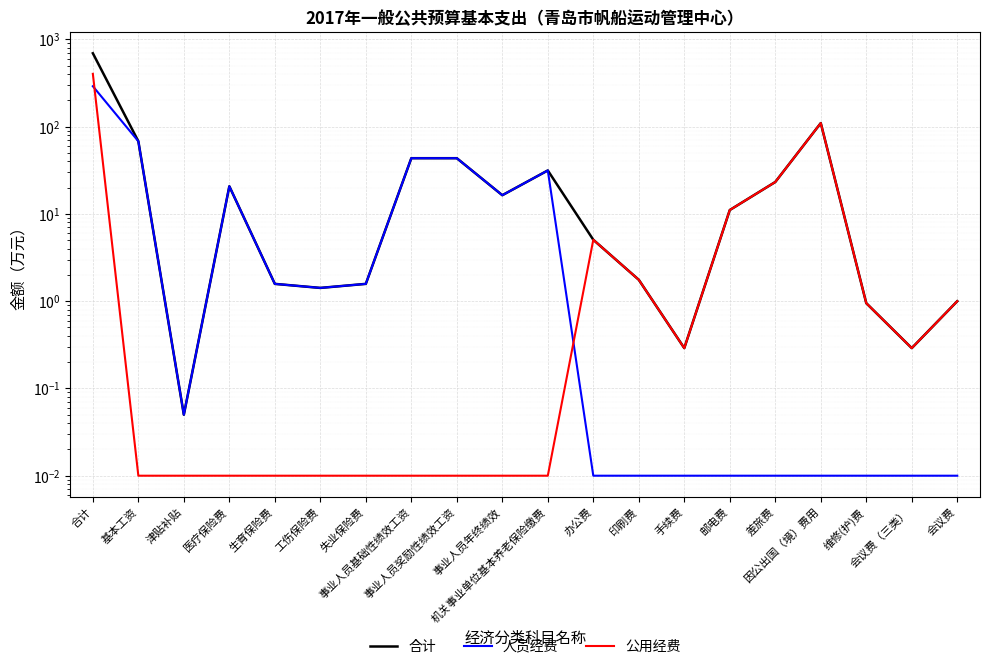

What are all the series names shown in the legend?

合计, 人员经费, 公用经费